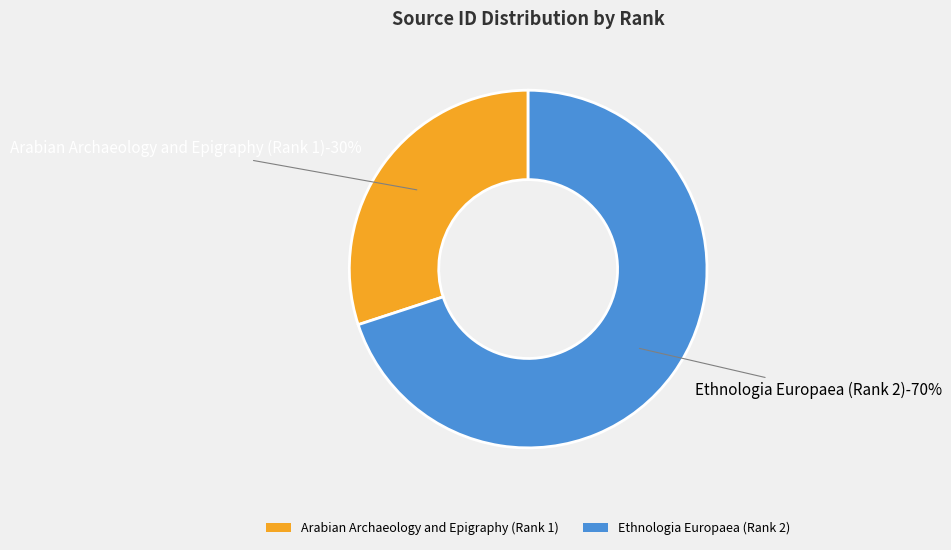

How many segments does this pie chart have?

2